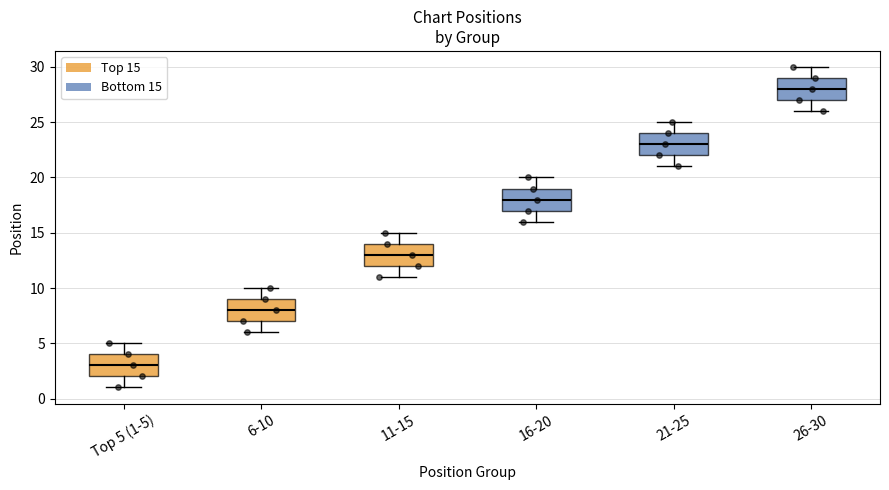

Which box has the lowest median line?

Top 5 (1-5)